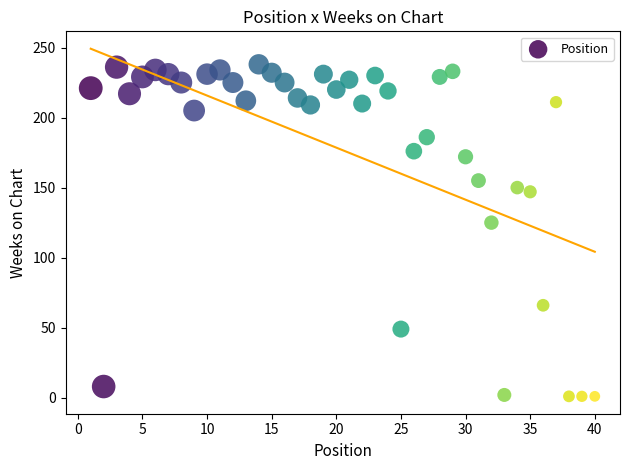

What is the range of Y values (max minus min)?

237